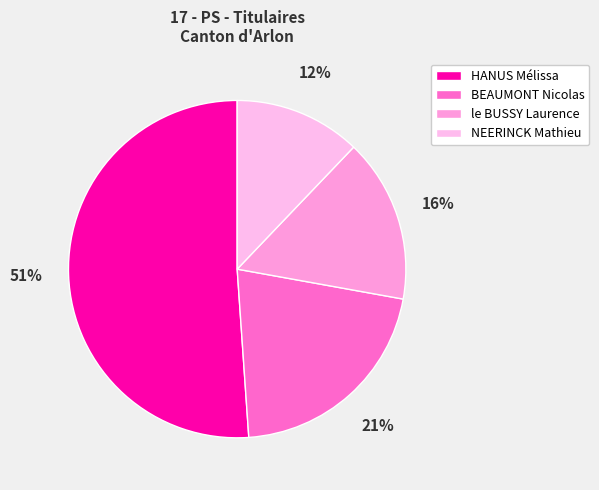

What is the ratio of the value at NEERINCK Mathieu to the value at BEAUMONT Nicolas?

0.6